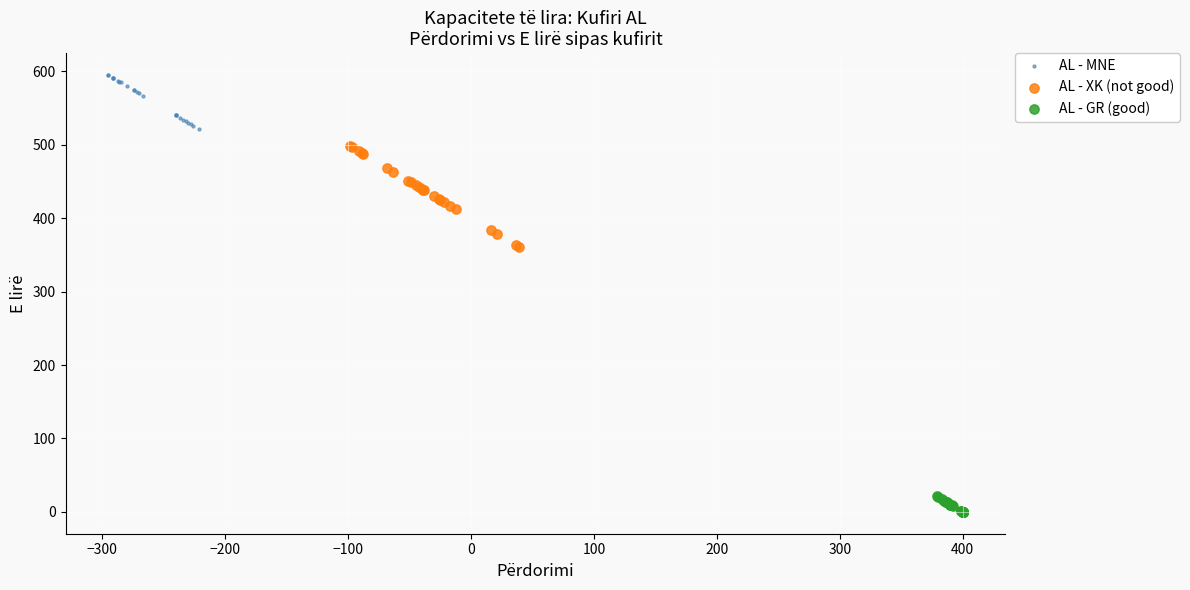

Which series contains the highest Y value?

AL - MNE